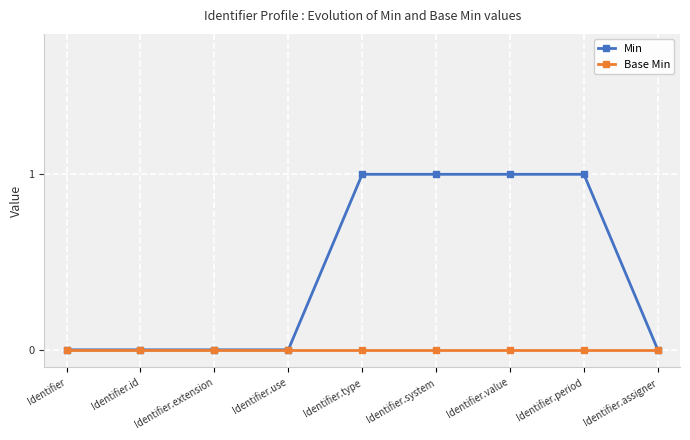

Count the number of data series in this chart.

2